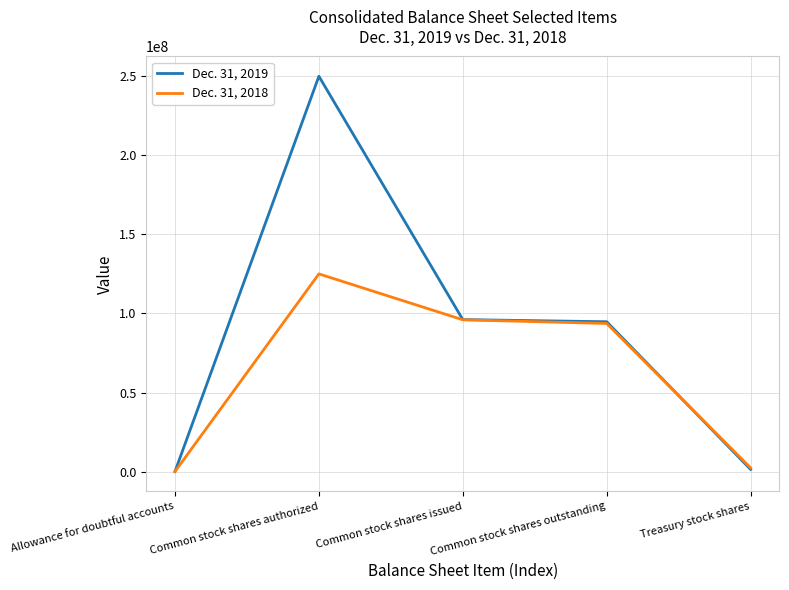

Which series has the largest range (max minus min)?

Dec. 31, 2019